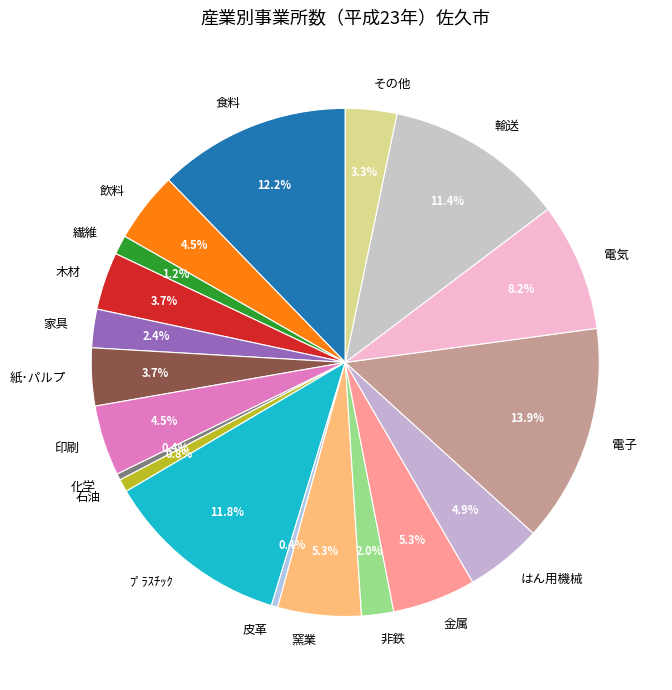

Does any single category account for the majority?

No